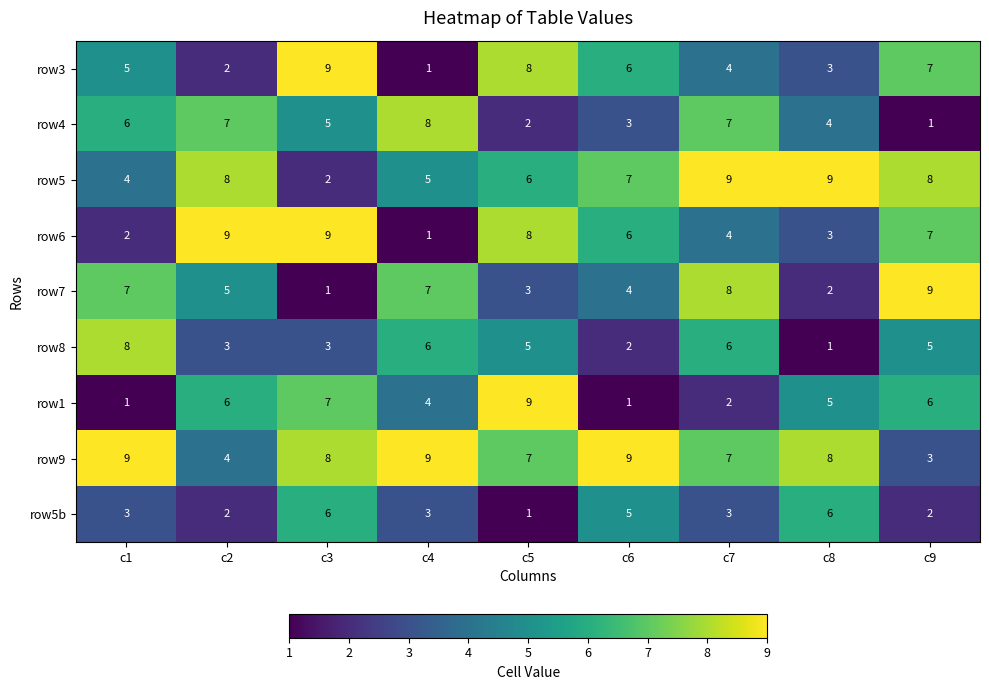

What is the spread (max minus min) of values at c6?

8